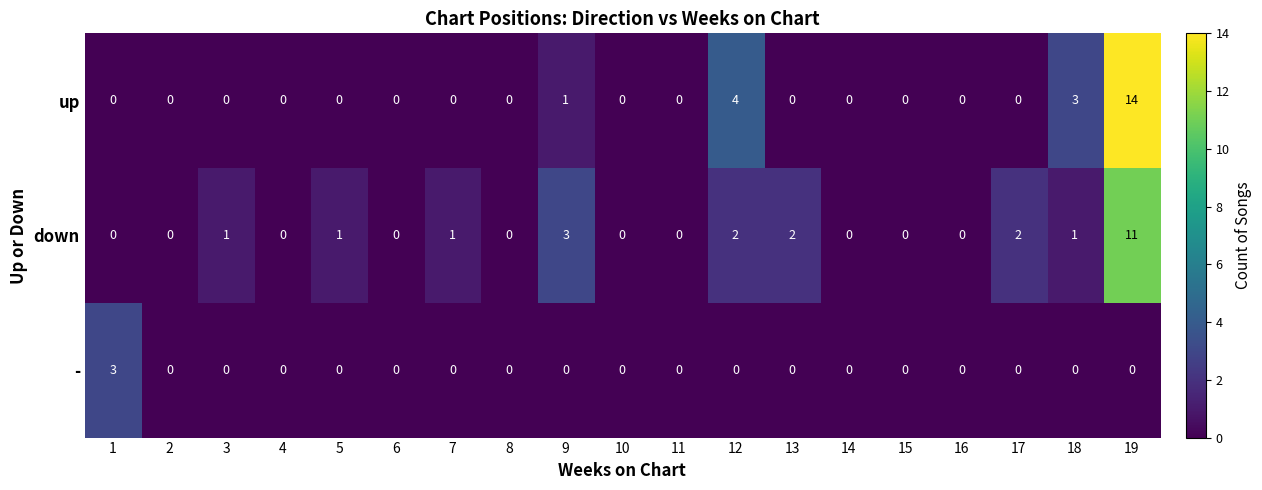

Which series has the largest total across all categories?

down